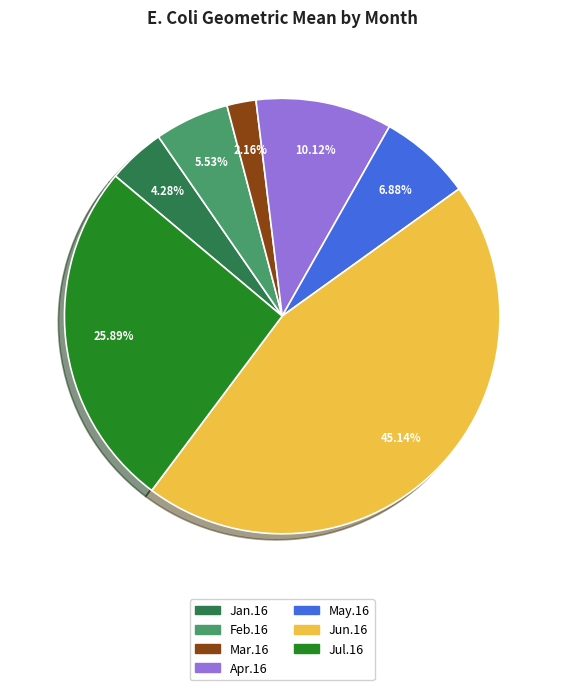

Which slice is the smallest?

Mar.16